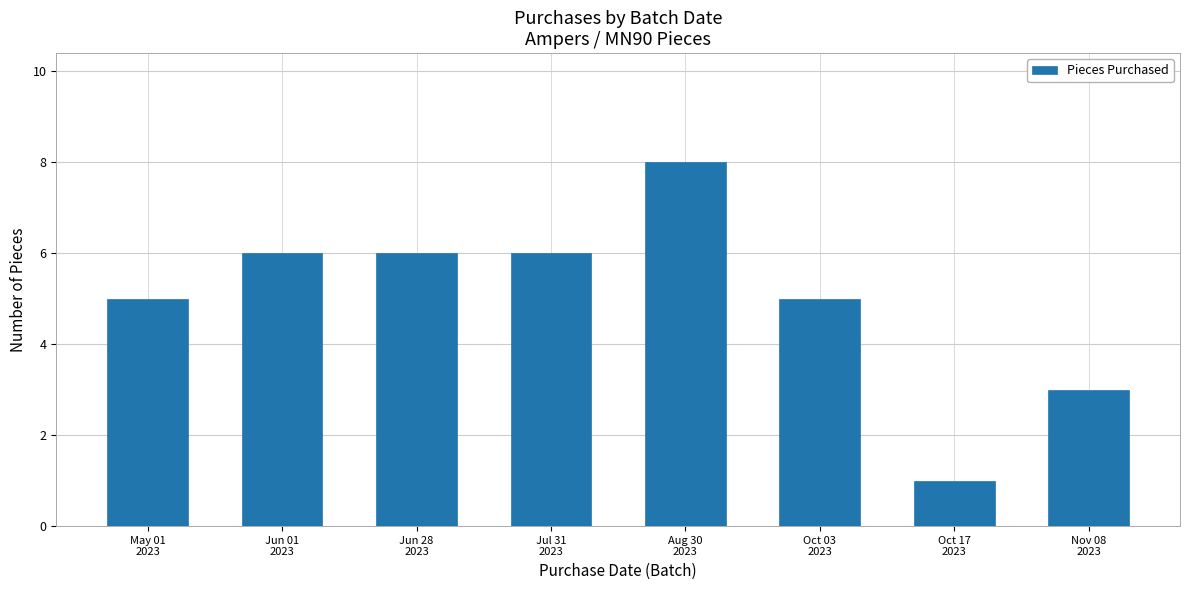

Between Oct 17
2023 and Jul 31
2023, which is larger?

Jul 31
2023